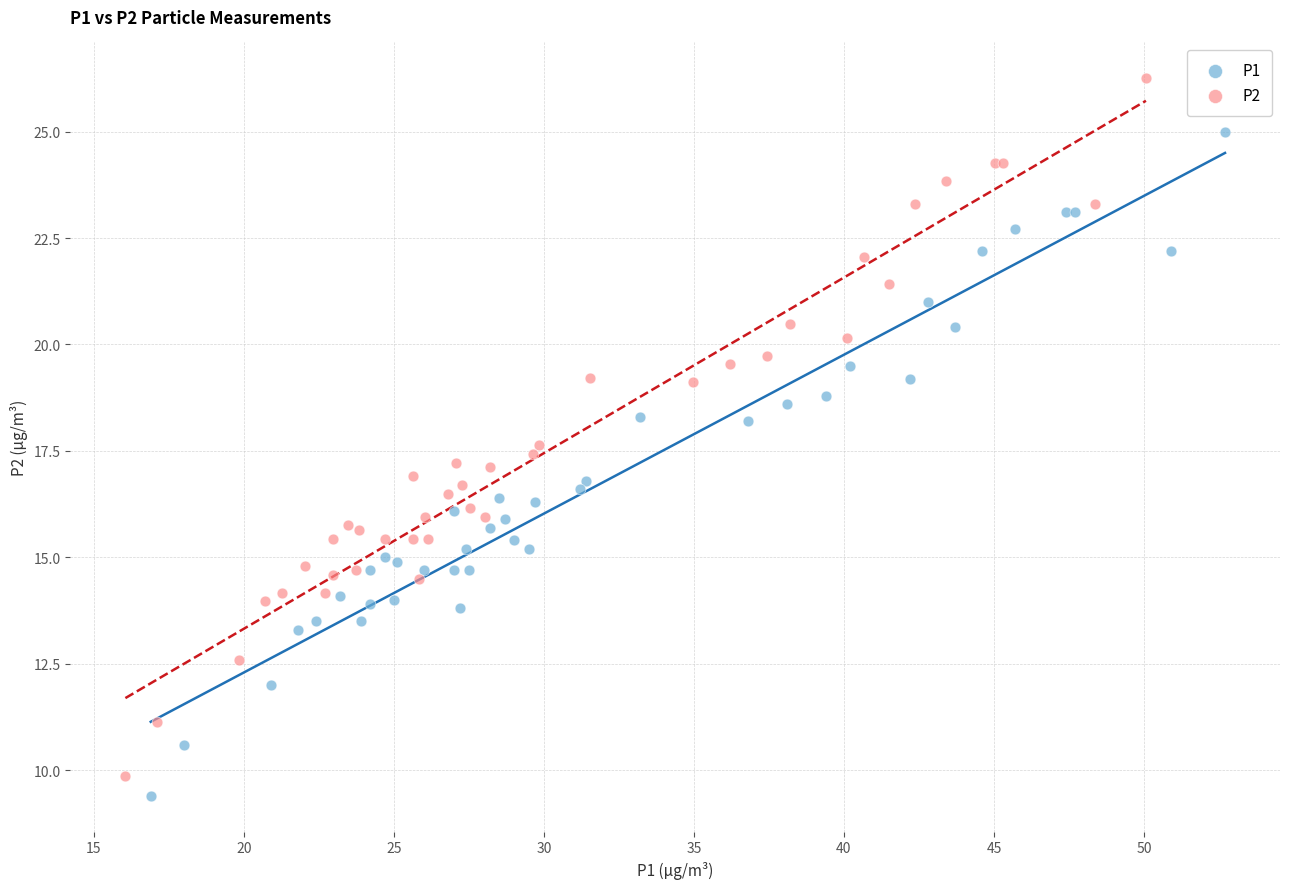

Which series contains the highest Y value?

P2